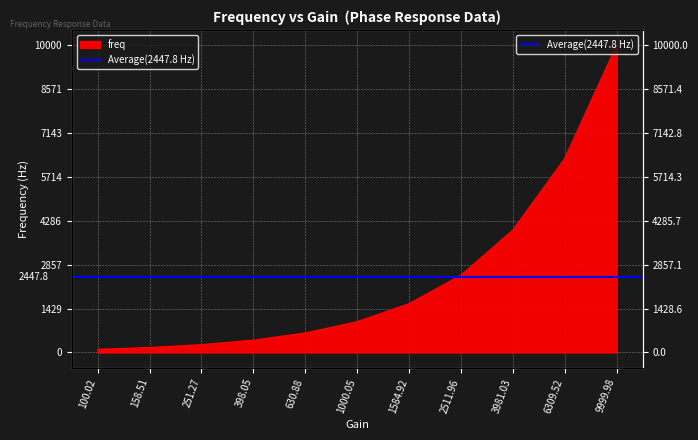

What position from the left is 158.51?

2